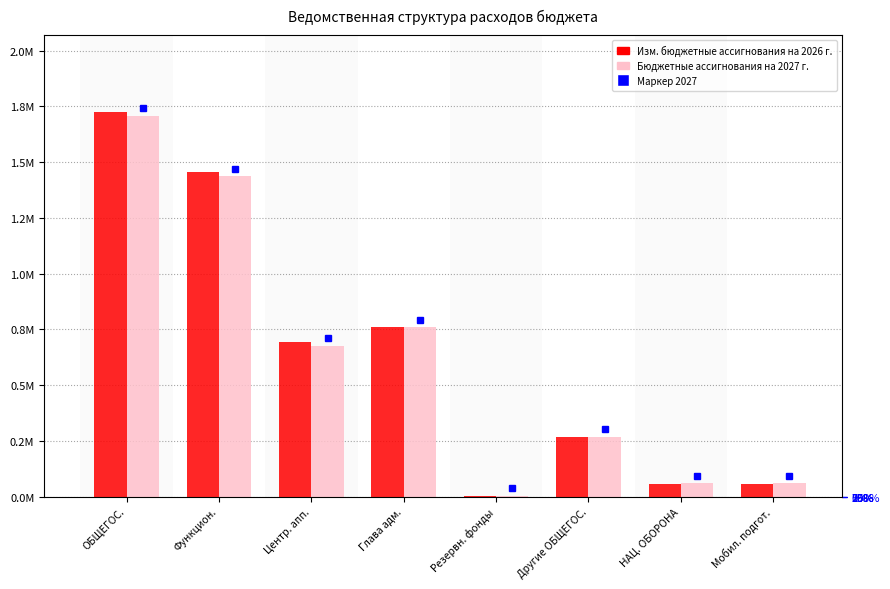

Are the bars grouped side by side (vs. stacked)?

Yes